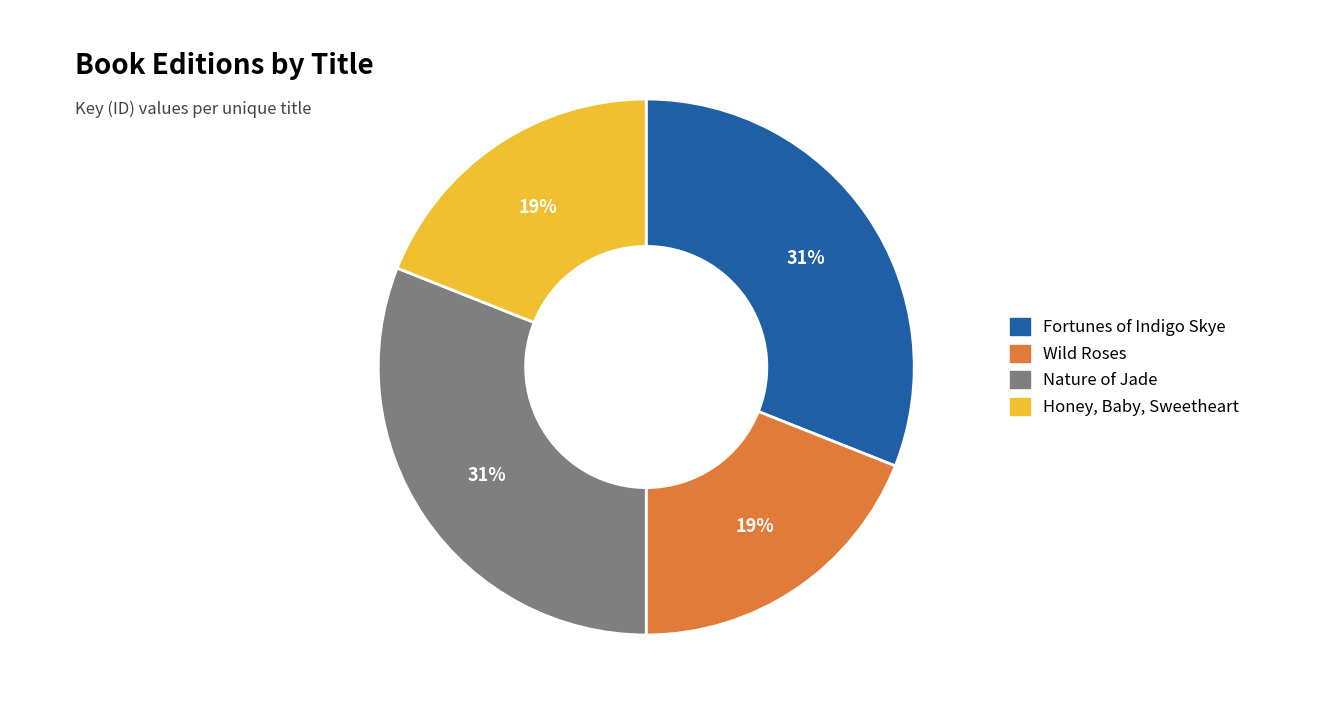

To the nearest percent, what percentage of the pie is Wild Roses?

19%